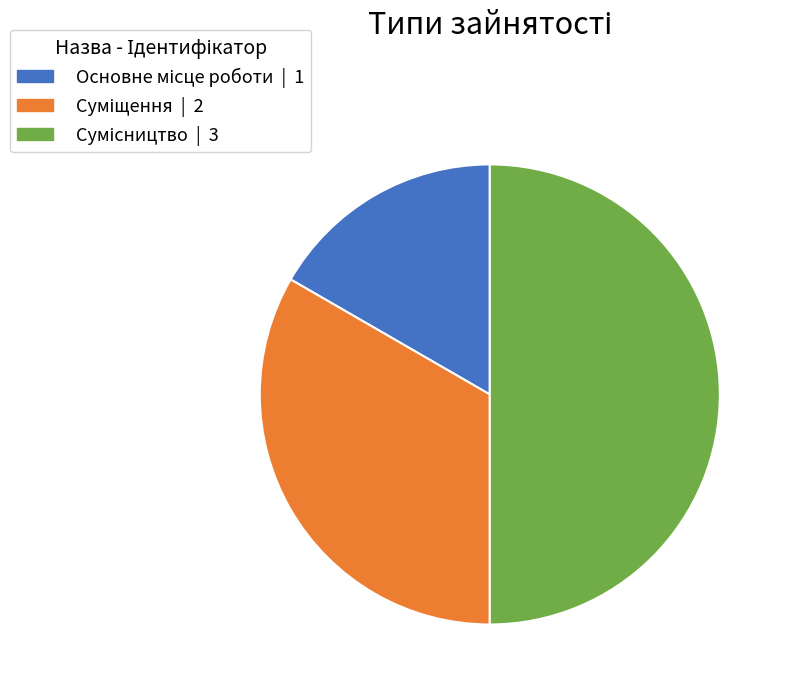

How many segments does this pie chart have?

3